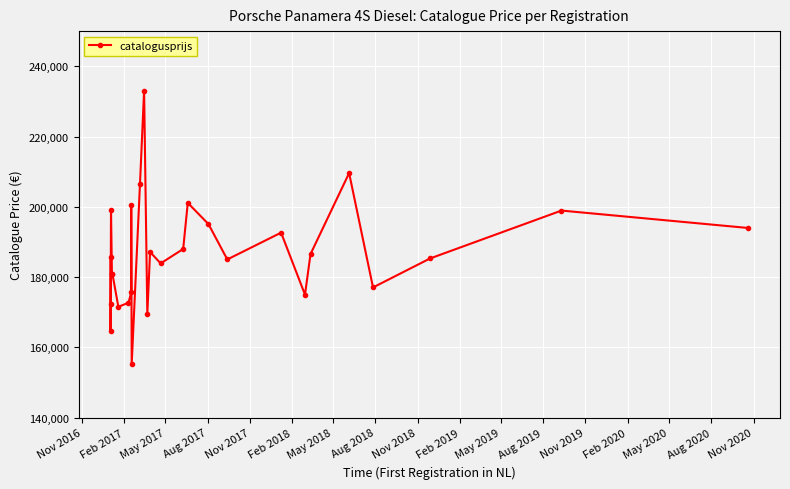

What is the value of the 12th point from the left?

206412